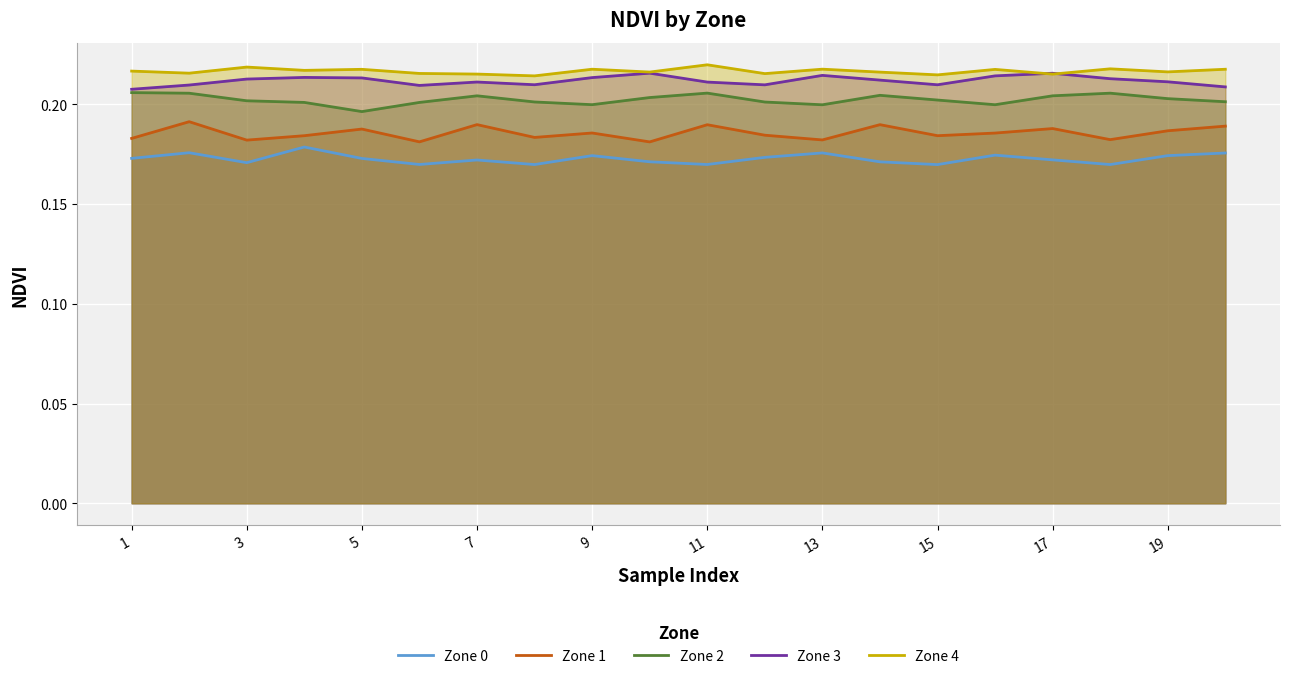

What is the average value of the Zone 4 series?

0.2